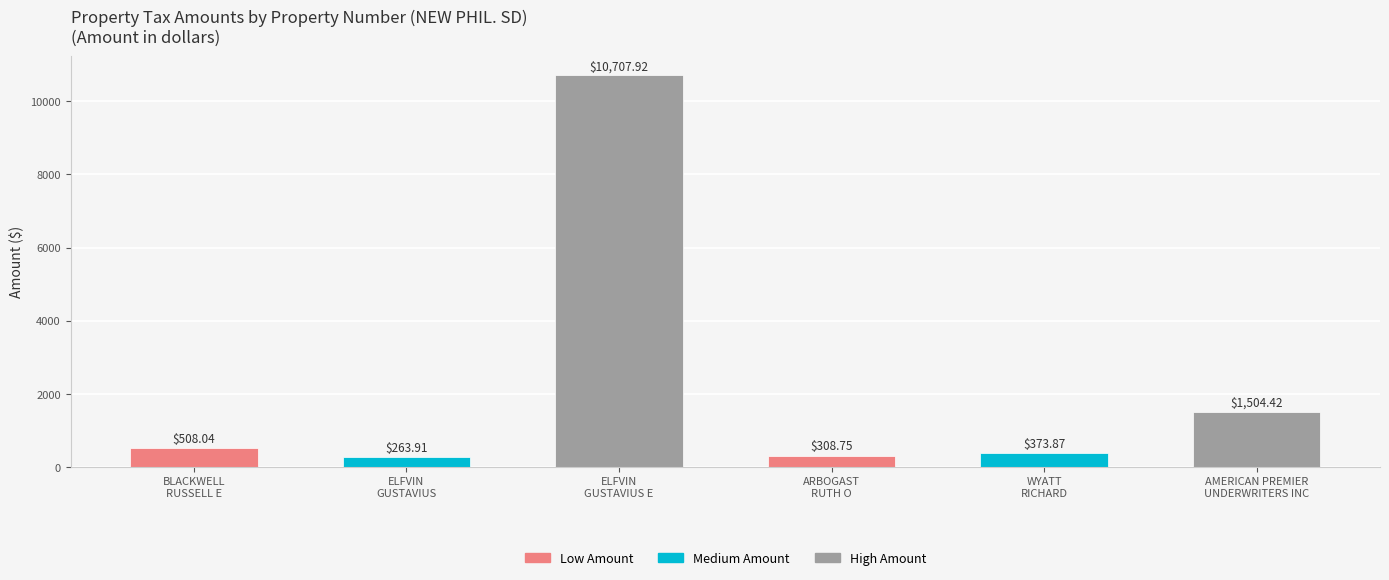

Reading left to right, extract all data points from this chart.

BLACKWELL
RUSSELL E=508.0	ELFVIN
GUSTAVIUS=263.9	ELFVIN
GUSTAVIUS E=10707.9	ARBOGAST
RUTH O=308.8	WYATT
RICHARD=373.9	AMERICAN PREMIER
UNDERWRITERS INC=1504.4